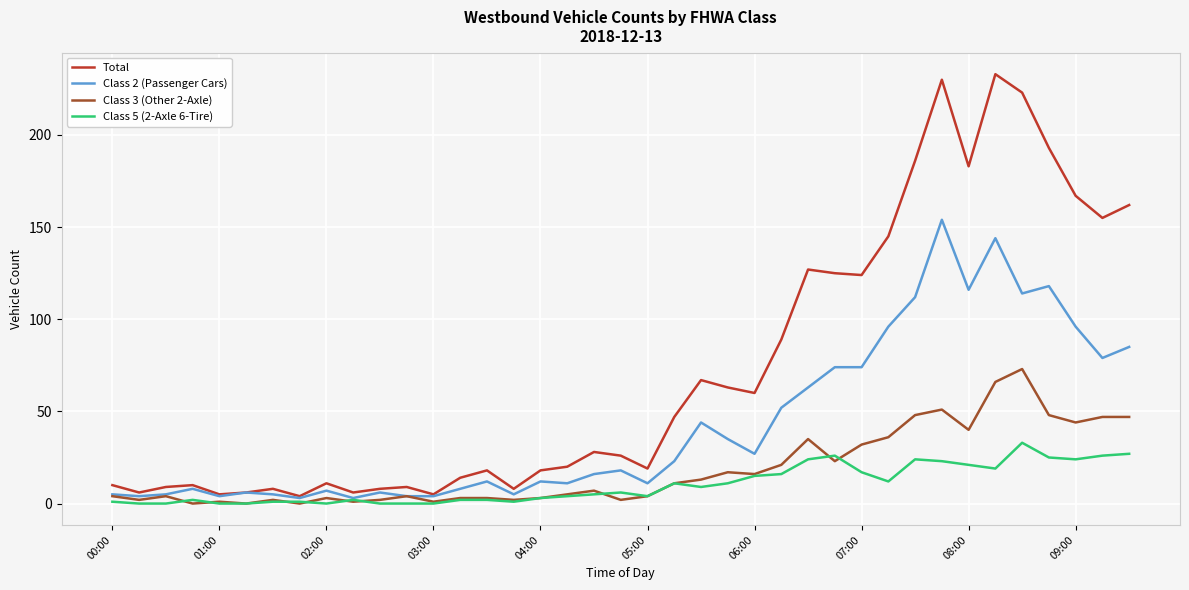

Which series has the widest spread of values?

Total